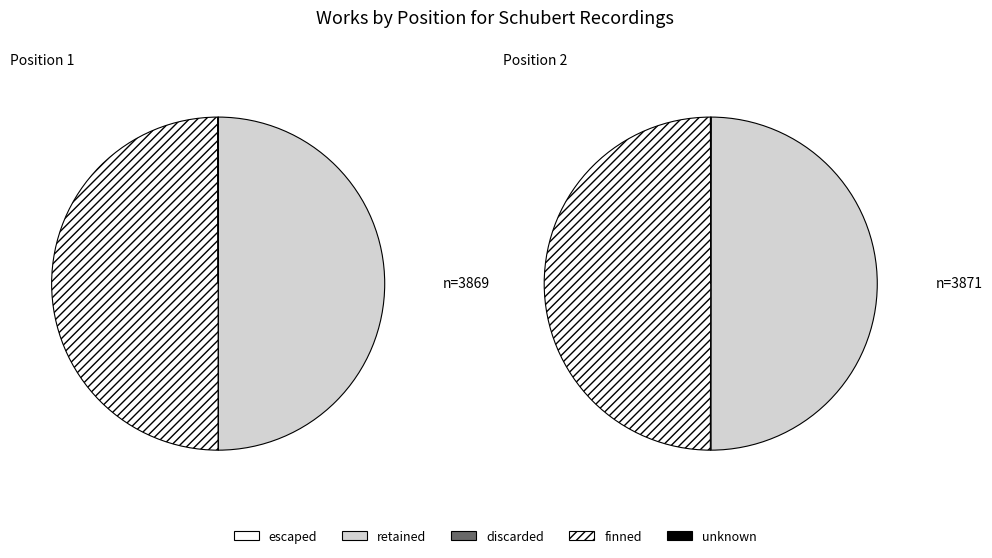

Rank the series at Position 1 from highest to lowest value.

retained, finned, escaped, discarded, unknown